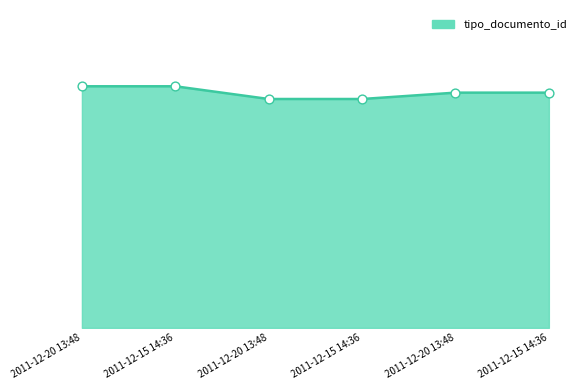

Which has a higher value, 2011-12-20 13:48 or 2011-12-15 14:36?

2011-12-15 14:36